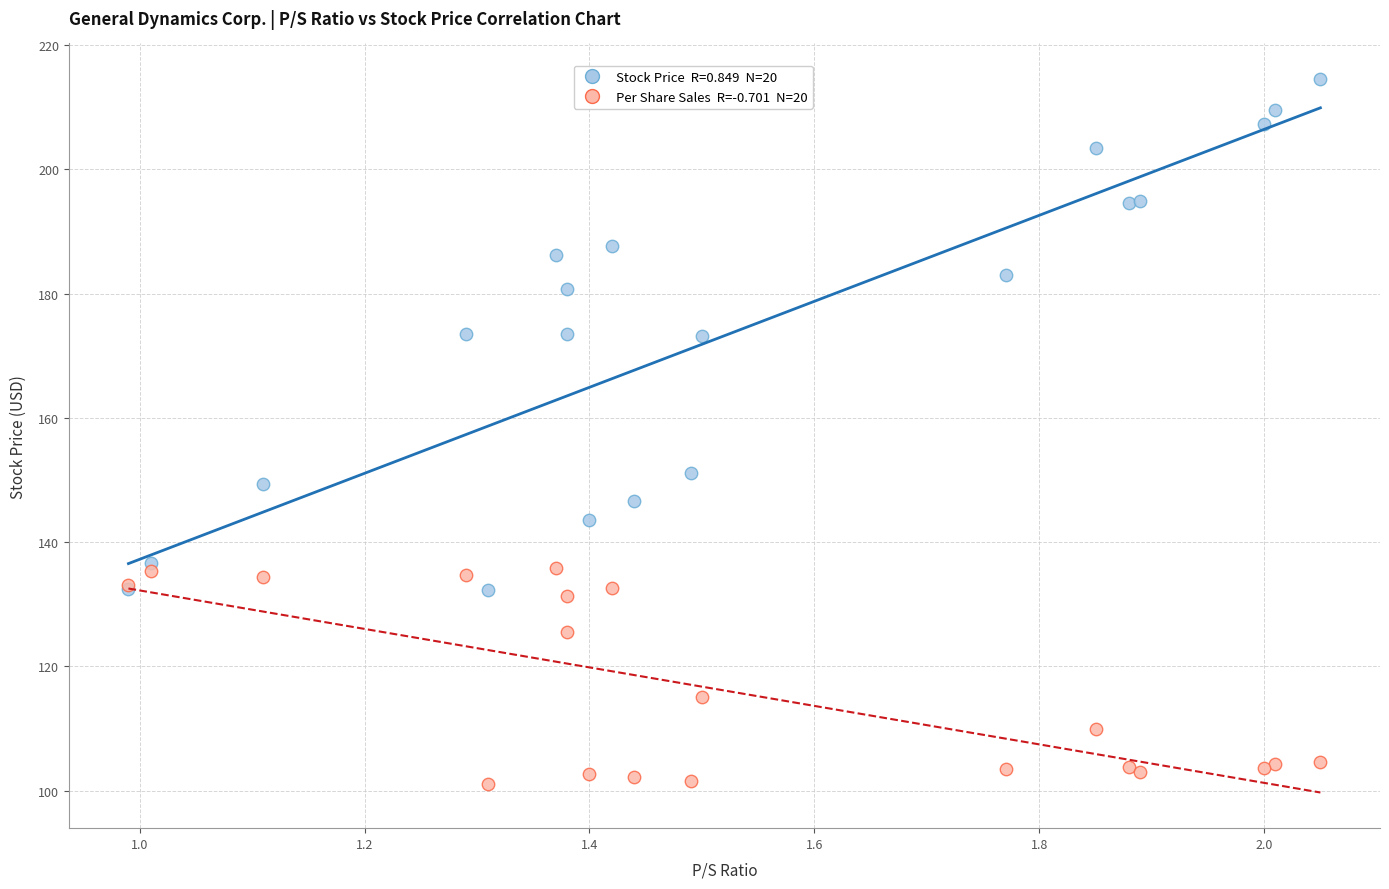

Across all series, what Y value is closest to 157?

151.1